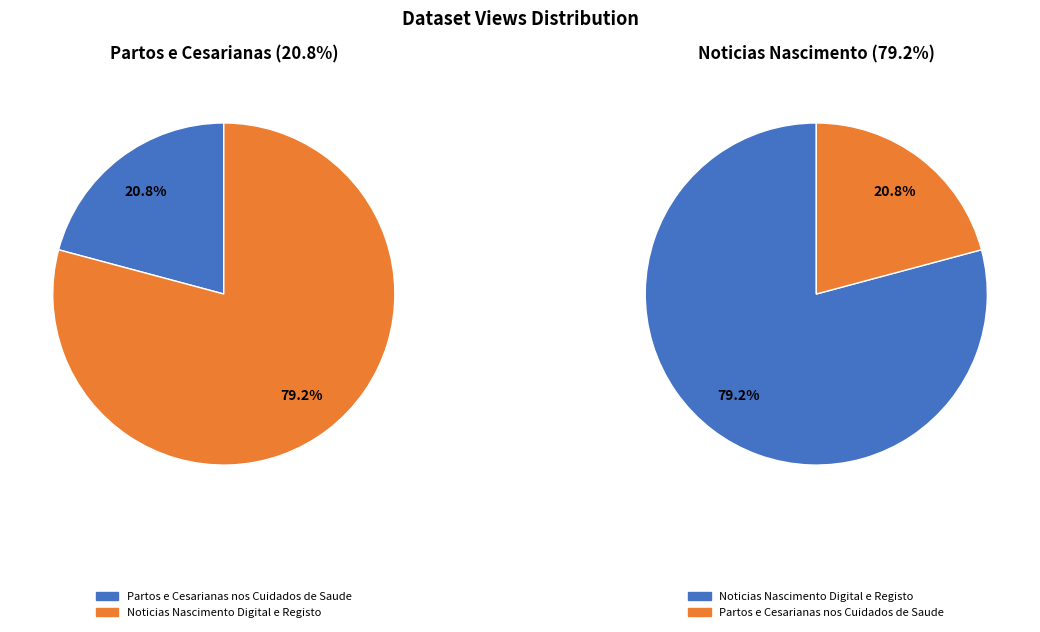

Combined, do Partos e Cesarianas nos Cuidados de Saude and Noticias Nascimento Digital e Registo account for over 50%?

Yes